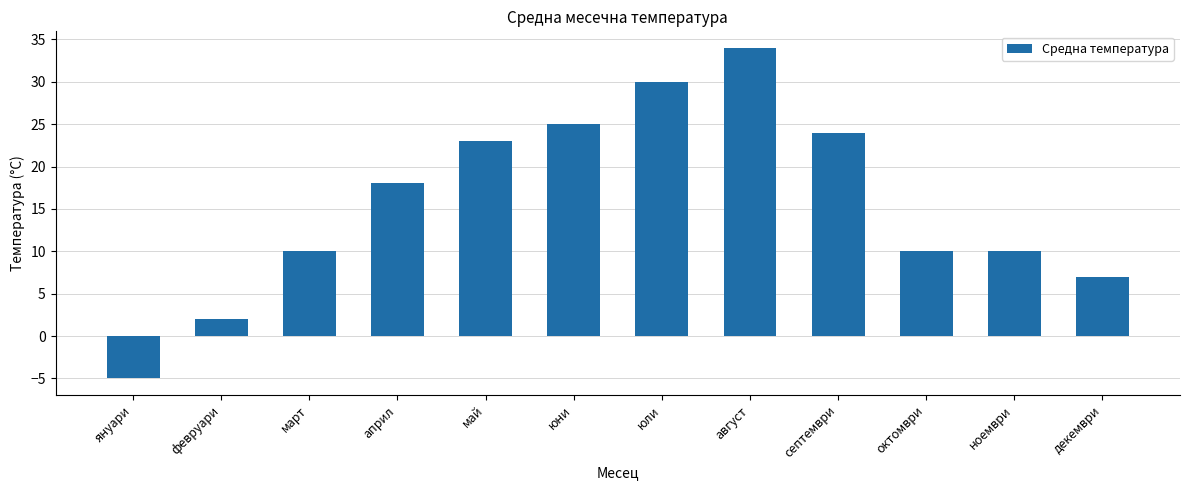

Reading right to left, list all the values displayed in this chart.

декември=7	ноември=10	октомври=10	септември=24	август=34	юли=30	юни=25	май=23	април=18	март=10	февруари=2	януари=-5